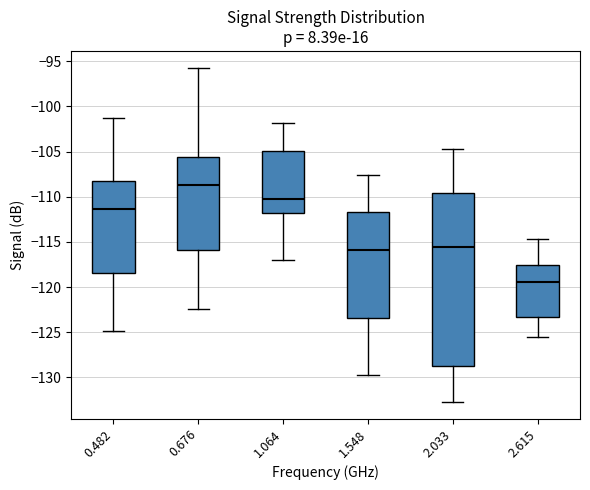

Reading left to right, read every box against the y-axis: the position of its median line, the range the box covers, and the ends of its whiskers. The values are not printed on the chart, so give them approximately, as read against the axis.

0.482: median -111.5, box -118.5 to -108.0, whiskers -125.0 to -101.5
0.676: median -108.5, box -116.0 to -105.5, whiskers -122.5 to -95.5
1.064: median -110.0, box -112.0 to -105.0, whiskers -117.0 to -102.0
1.548: median -116.0, box -123.5 to -111.5, whiskers -129.5 to -107.5
2.033: median -115.5, box -128.5 to -109.5, whiskers -132.5 to -104.5
2.615: median -119.5, box -123.5 to -117.5, whiskers -125.5 to -114.5